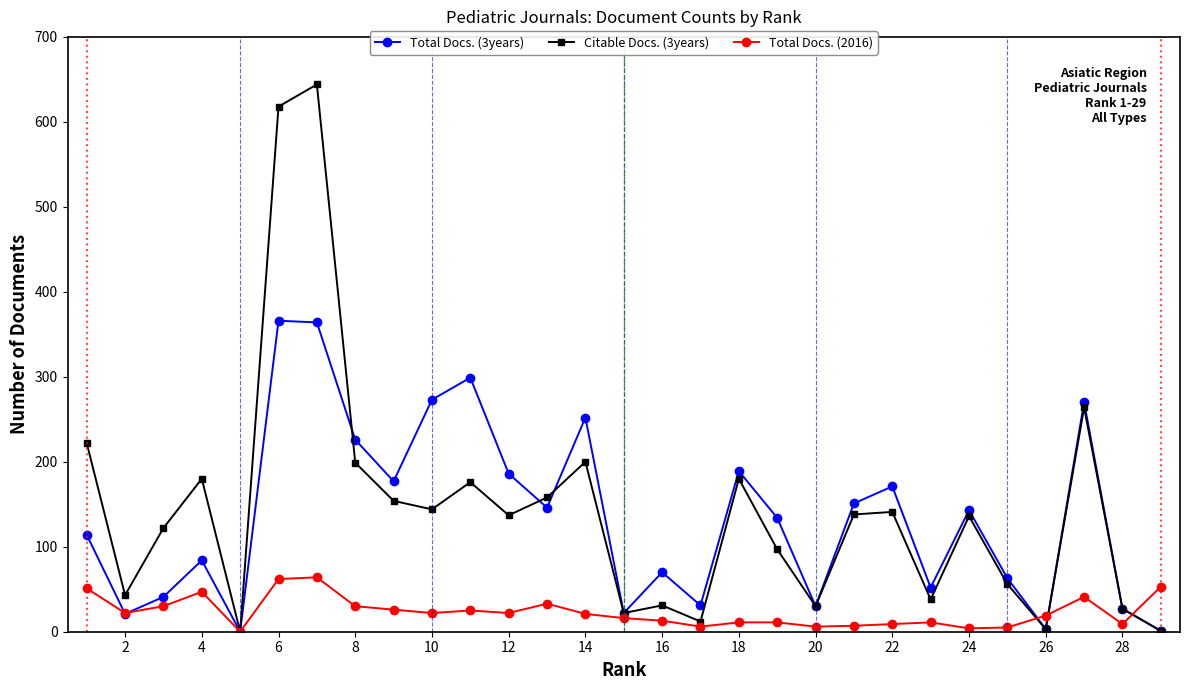

True or false: Citable Docs. (3years) has more than 1 points higher than both neighbors.

True